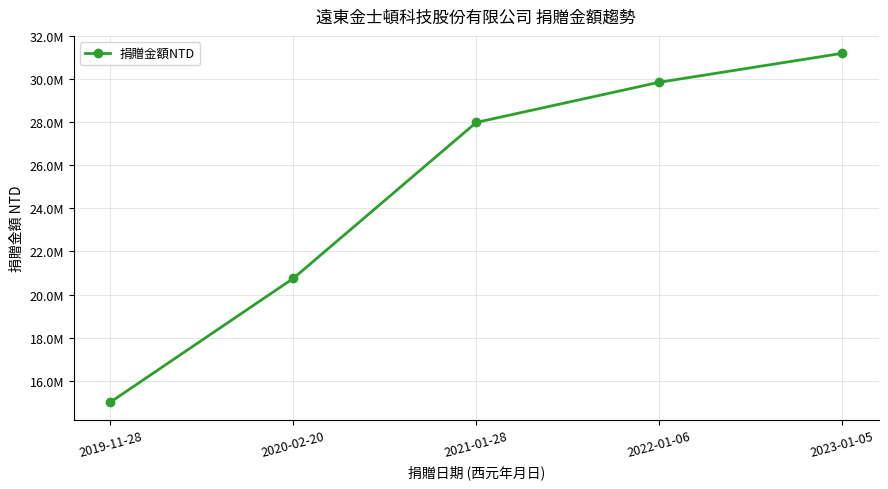

Is it true that the value at 2023-01-05 is 42162534?

False